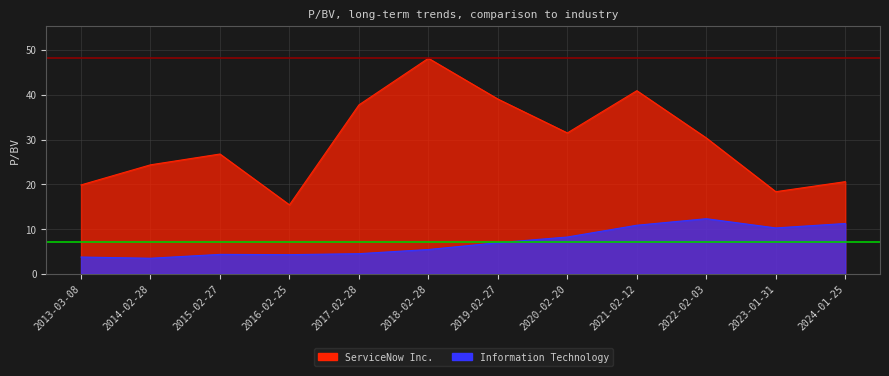

What are all the series names shown in the legend?

ServiceNow Inc., Information Technology